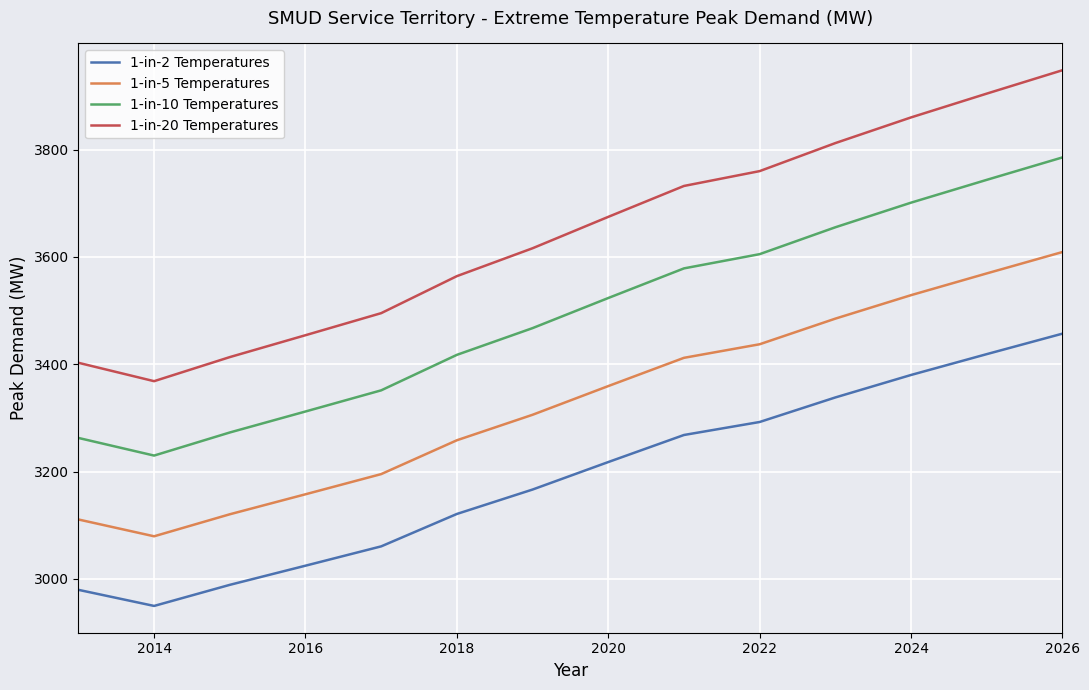

List the series in order of their peak value, lowest first.

1-in-2 Temperatures, 1-in-5 Temperatures, 1-in-10 Temperatures, 1-in-20 Temperatures